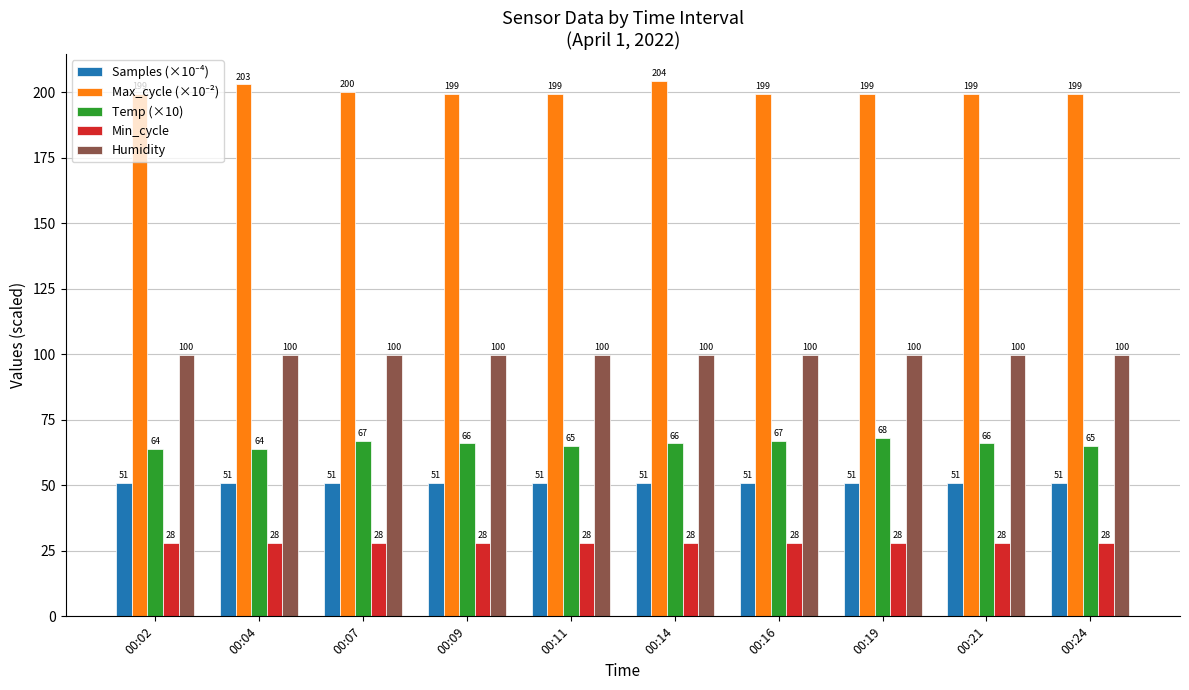

Which category has the highest value across all series?

00:14